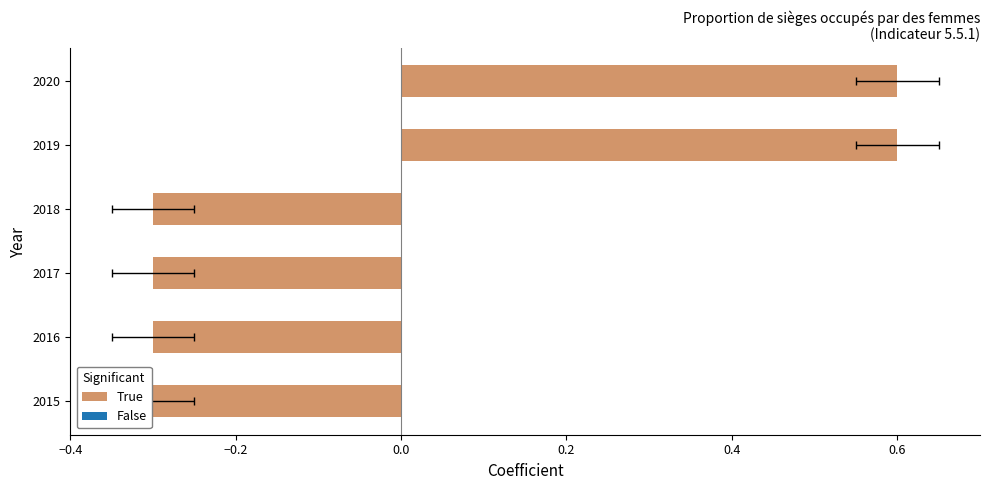

What is the smallest value displayed?

-0.3